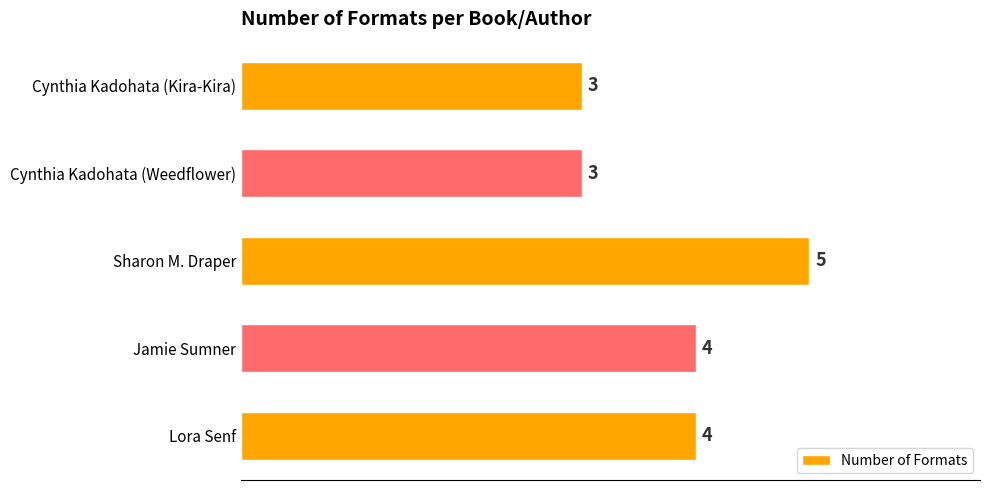

Count the values in the range 3 to 4.

4